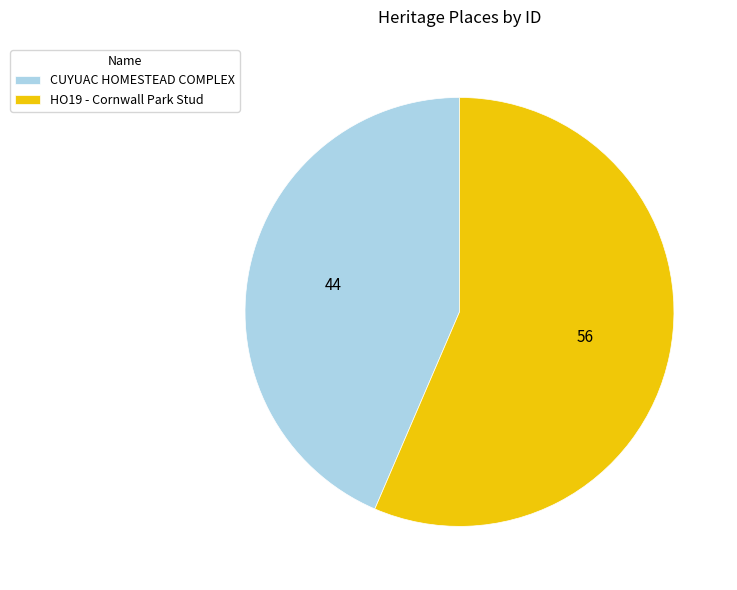

Is there any slice that represents more than half of the pie?

Yes